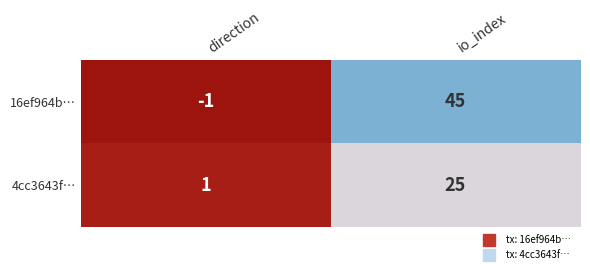

What is the total value across all series at io_index?

70